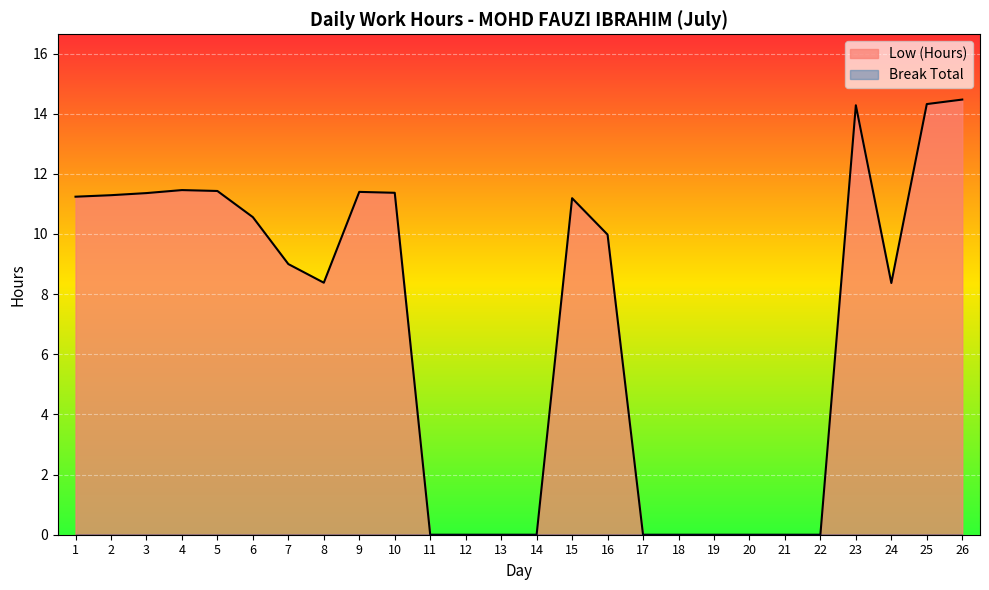

At which category does the data reach its first local peak?

4